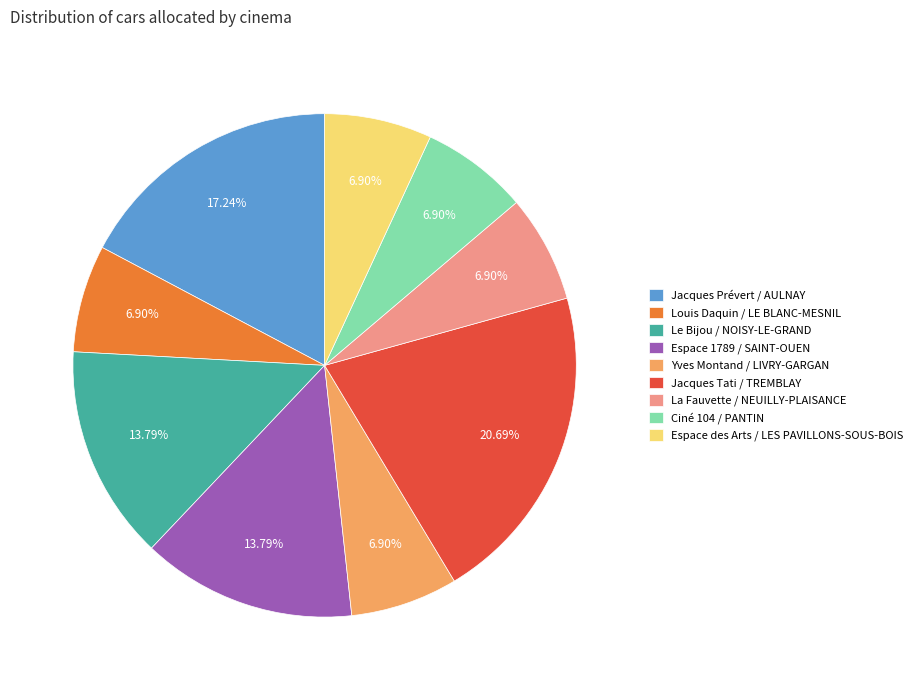

Which category has the biggest portion of the pie?

Jacques Tati / TREMBLAY